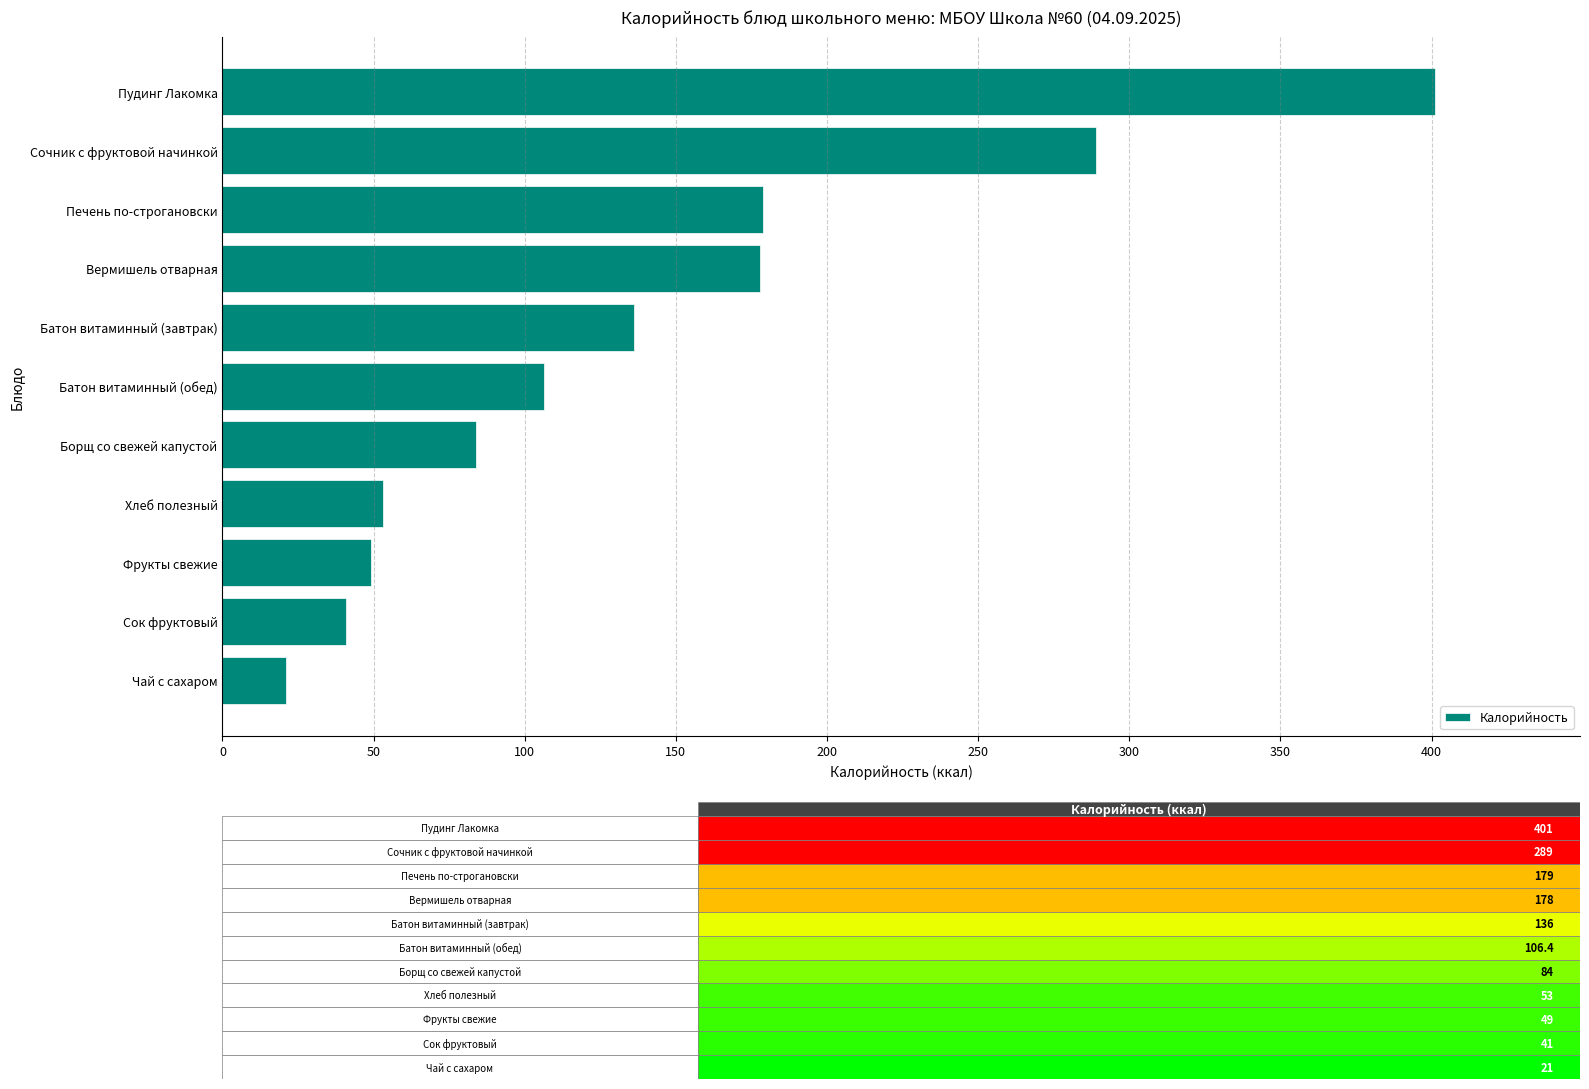

What is the difference between the values at Батон витаминный (обед) and Борщ со свежей капустой?

22.4